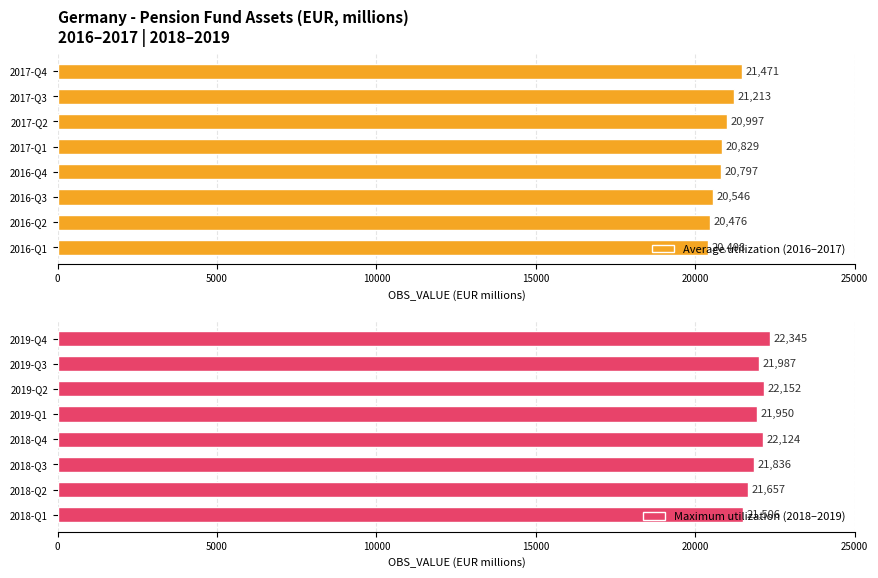

Rank the categories by Average utilization (2016–2017) value from highest to lowest.

2017-Q4, 2017-Q3, 2017-Q2, 2017-Q1, 2016-Q4, 2016-Q3, 2016-Q2, 2016-Q1